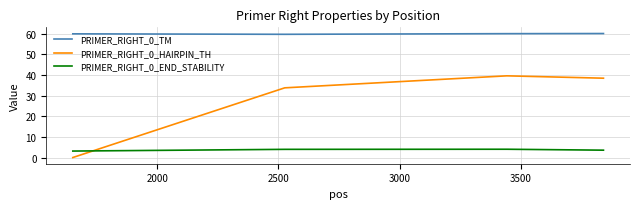

Which series has the largest range (max minus min)?

PRIMER_RIGHT_0_HAIRPIN_TH